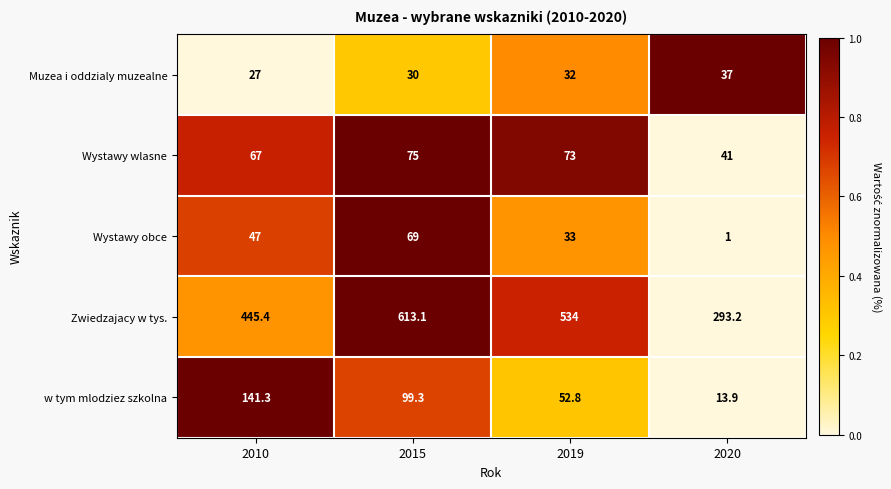

Reading left to right, extract all data points from this chart.

Muzea i oddzialy muzealne: 27.0	30.0	32.0	37.0
Wystawy wlasne: 67.0	75.0	73.0	41.0
Wystawy obce: 47.0	69.0	33.0	1.0
Zwiedzajacy w tys.: 445.4	613.1	534.0	293.2
w tym mlodziez szkolna: 141.3	99.3	52.8	13.9